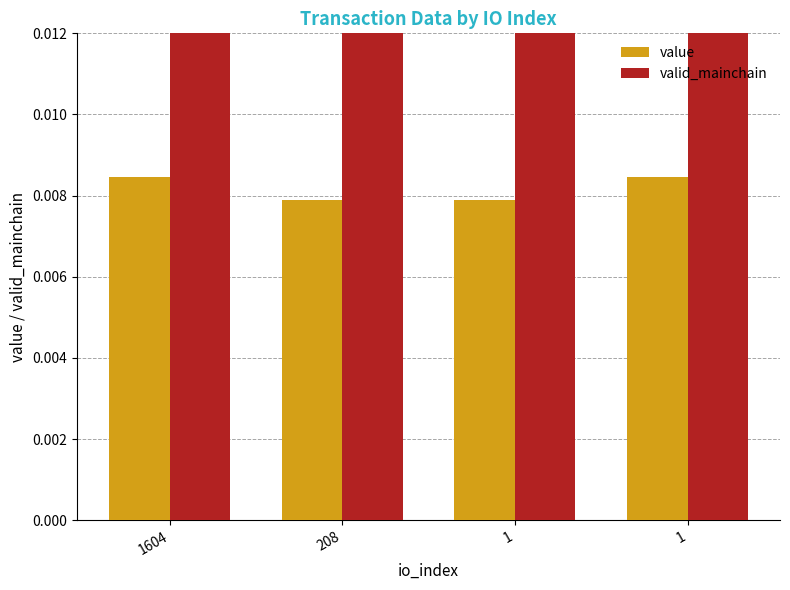

Which series has the widest spread of values?

value